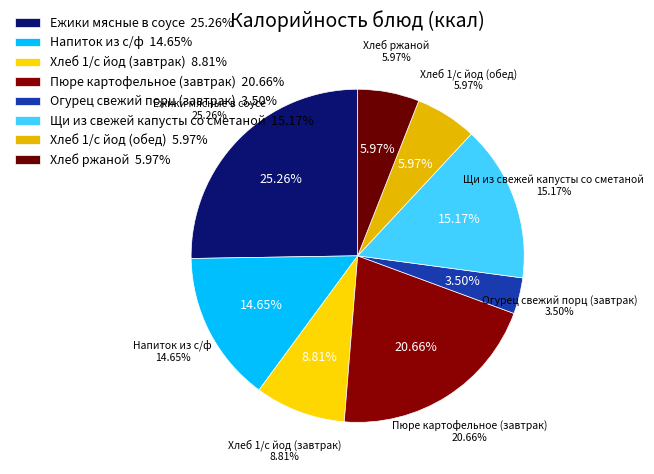

To the nearest percent, what is the difference between the Щи из свежей капусты со сметаной and Огурец свежий порц (завтрак) slice percentages?

12%